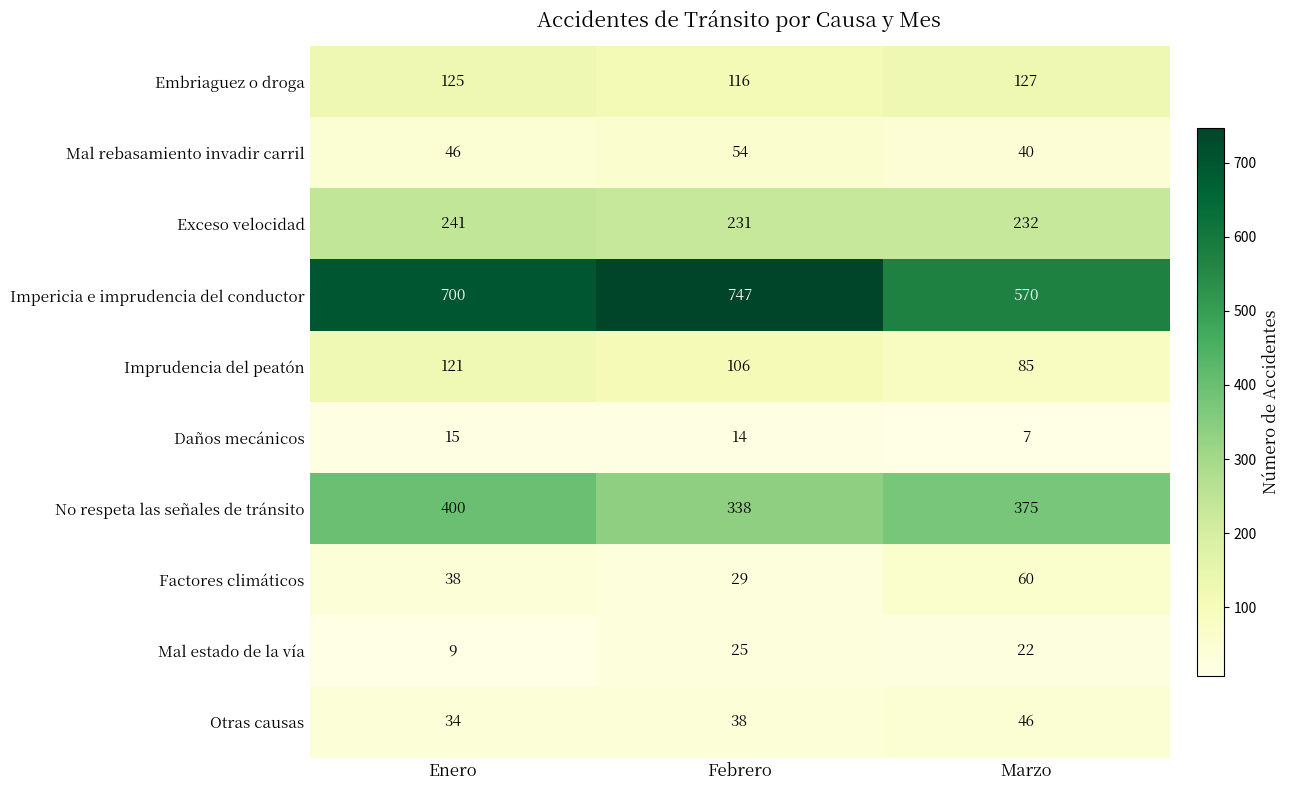

At which category is the sum across all series the highest?

Enero